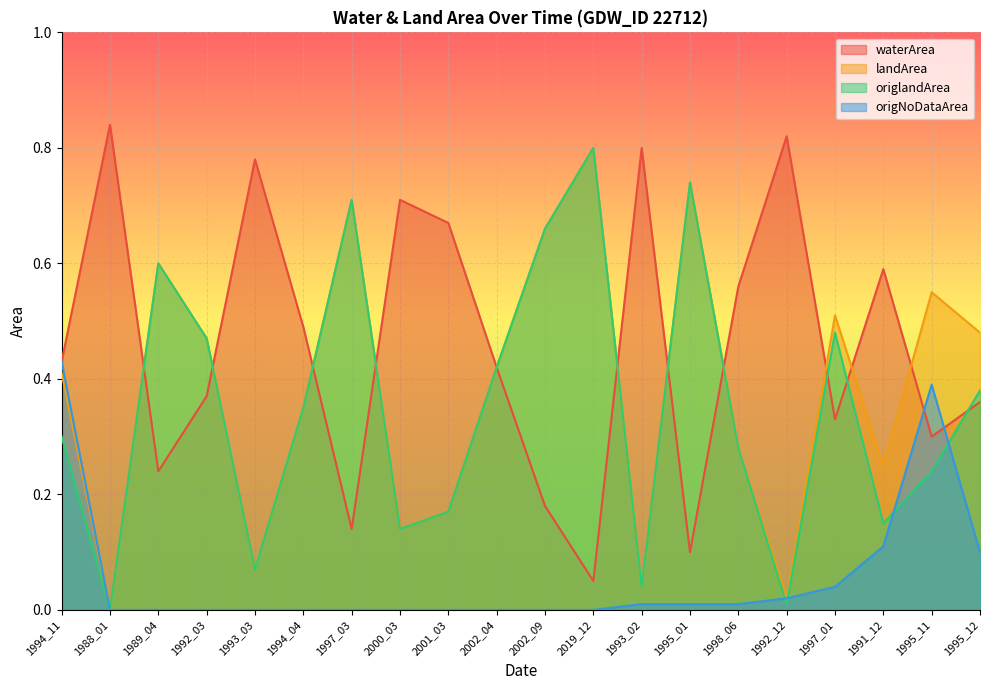

How many values in origlandArea are above zero?

19